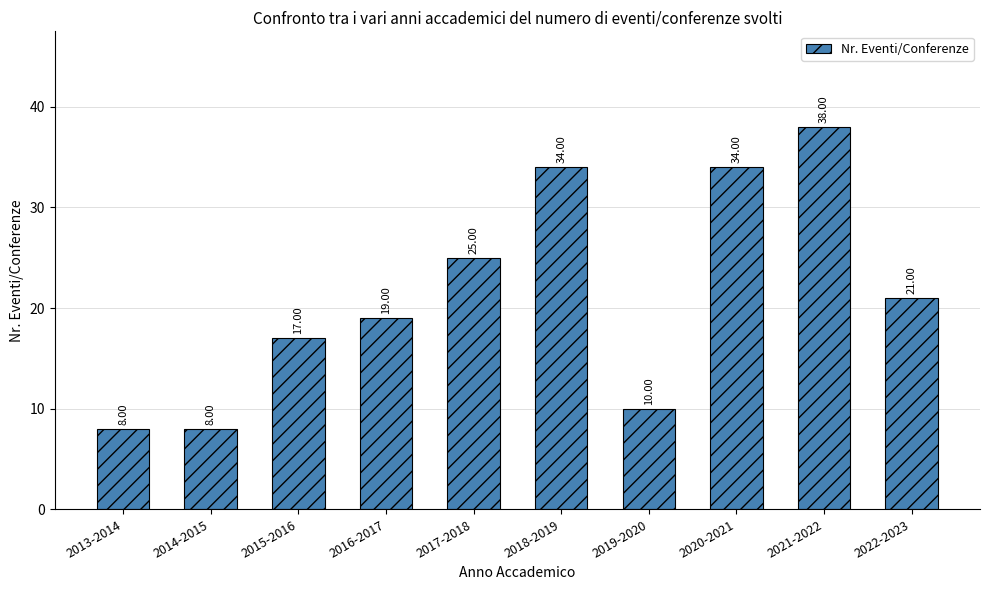

What is the label of the 5th bar from the right?

2018-2019